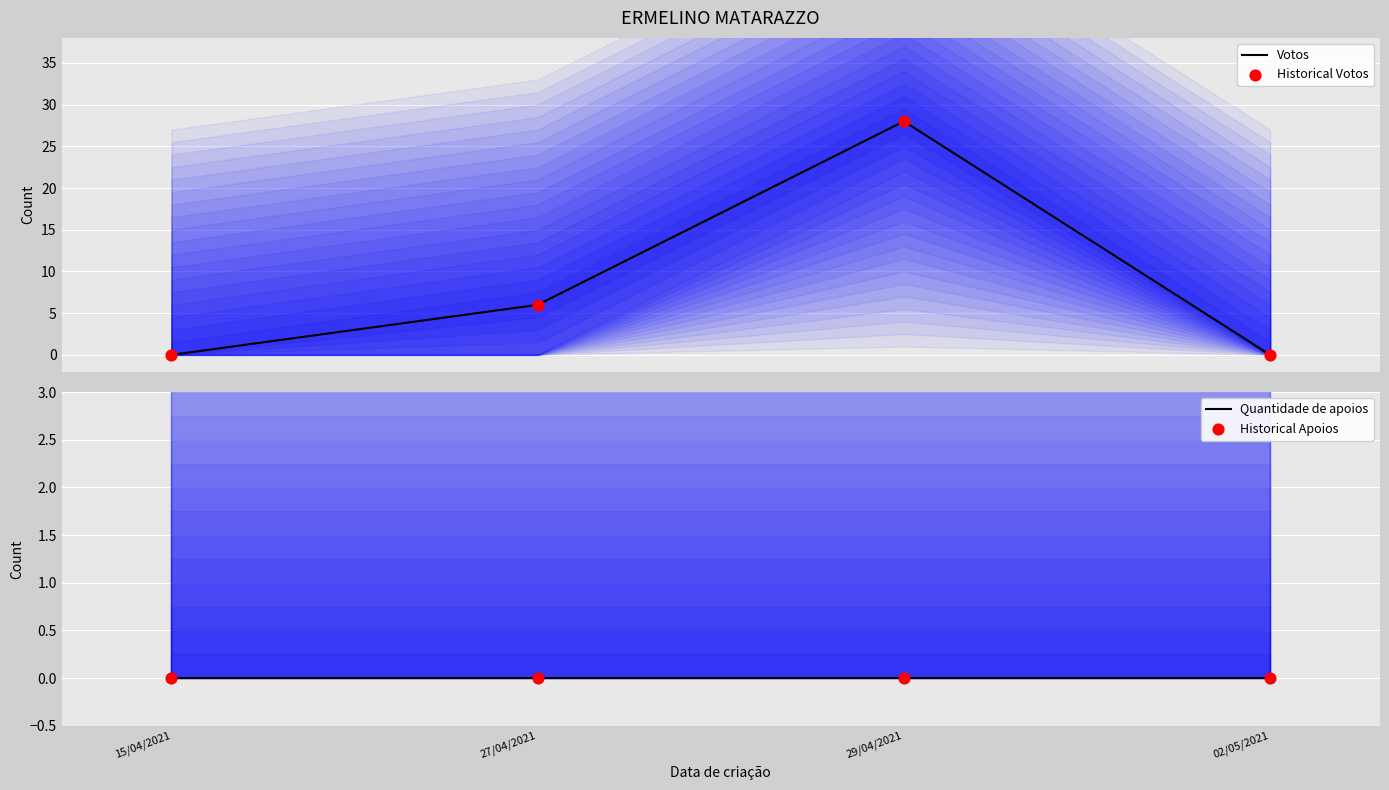

Which series has the largest total across all categories?

Votos